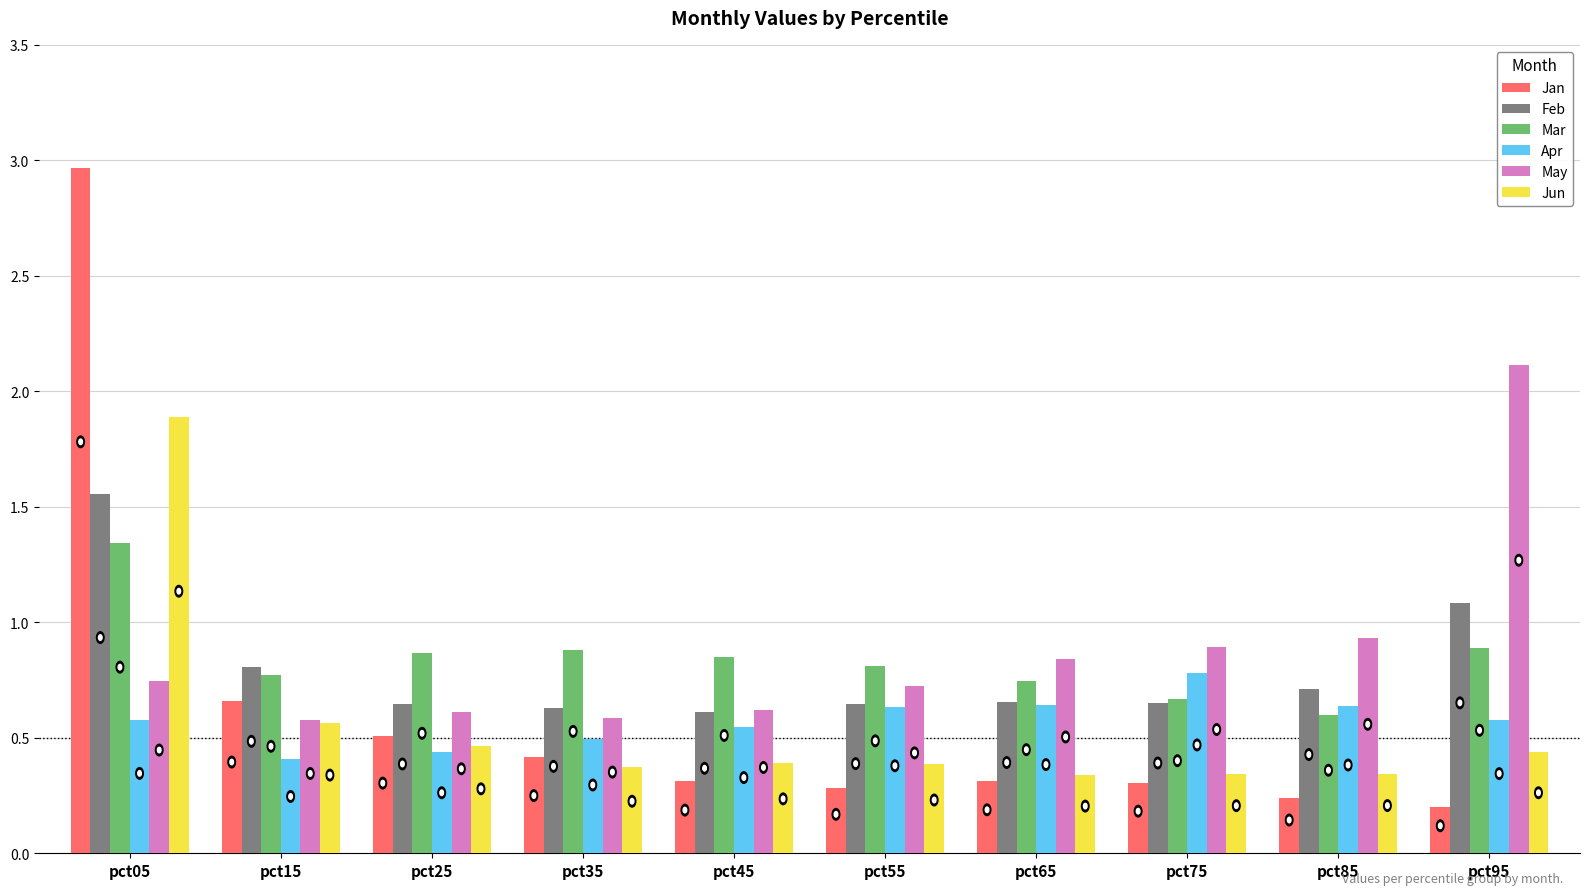

Which label corresponds to the smallest value in the chart?

pct95